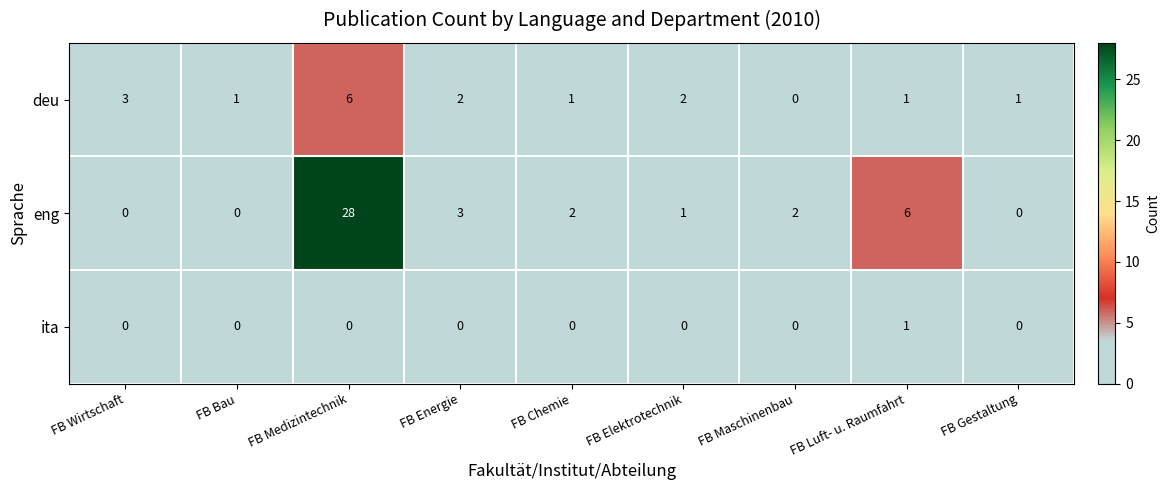

How many series are shown in this chart?

3